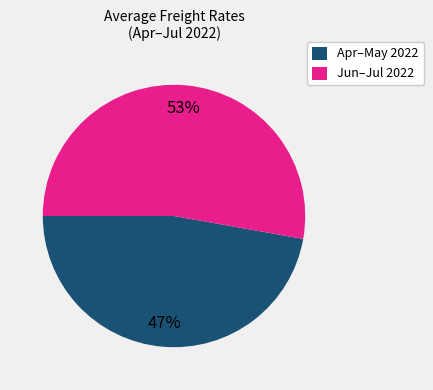

Combined, do Apr–May 2022 and Jun–Jul 2022 account for over 50%?

Yes